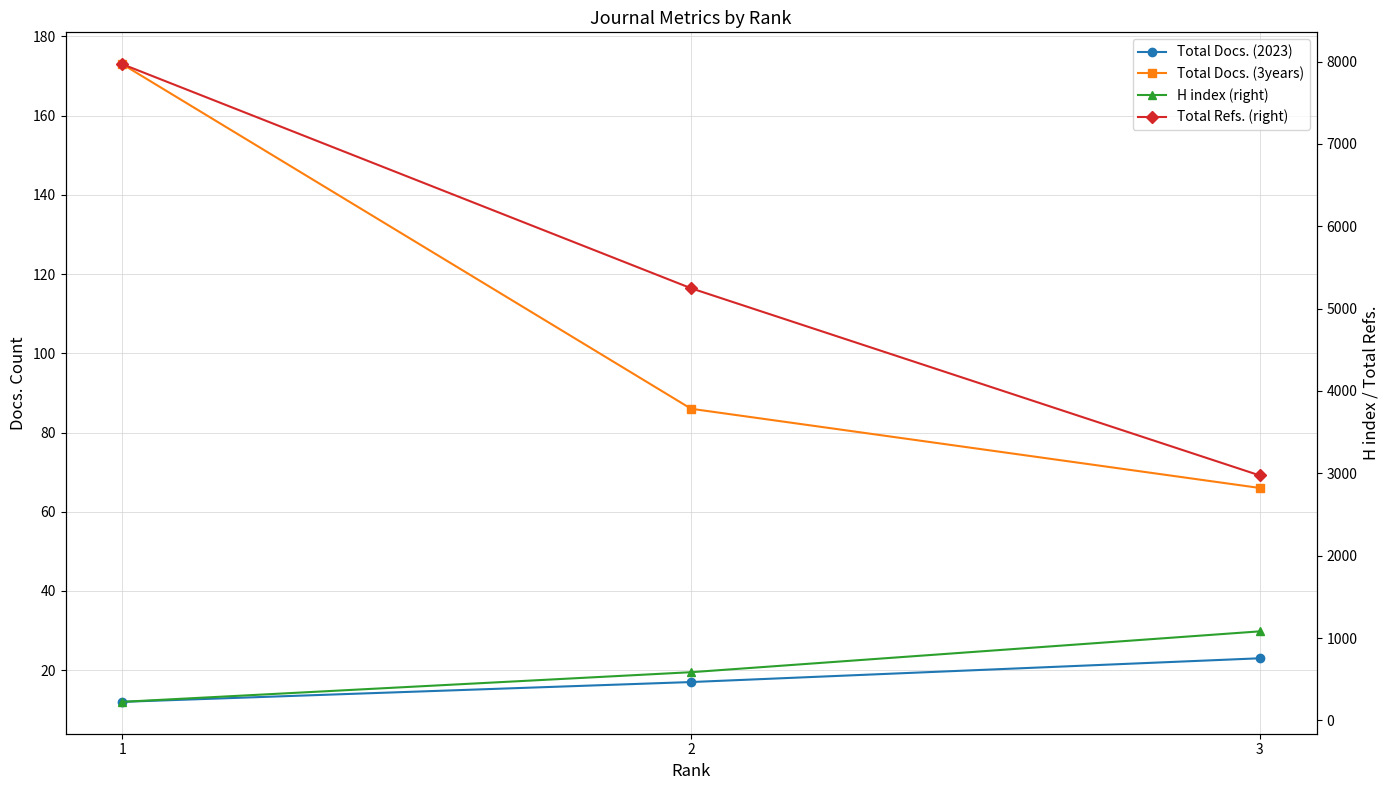

Is it true that Total Docs. (2023) equals 32 at 3?

False